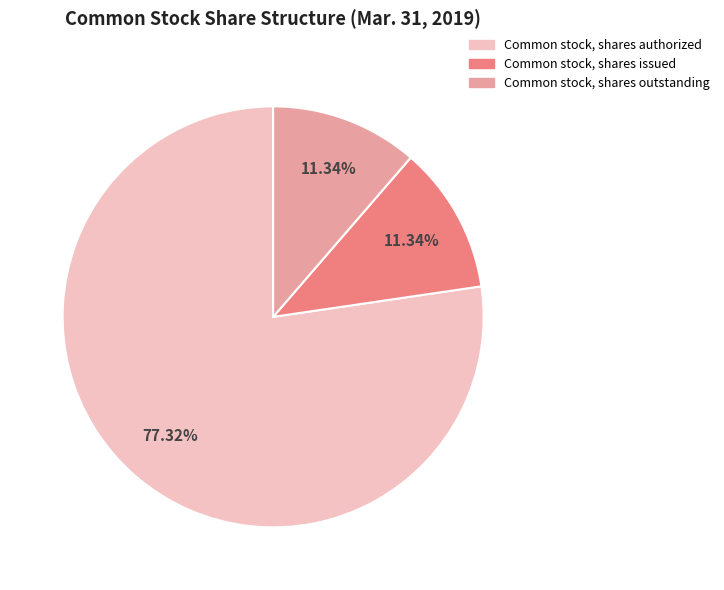

Combined, do Common stock, shares outstanding and Common stock, shares authorized account for over 50%?

Yes